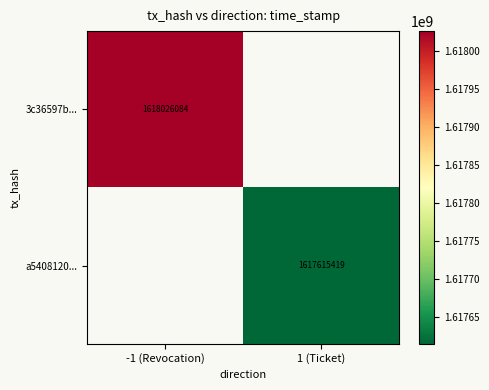

Is the value of a5408120... at 1 (Ticket) greater than the value of 3c36597b... at -1 (Revocation)?

No